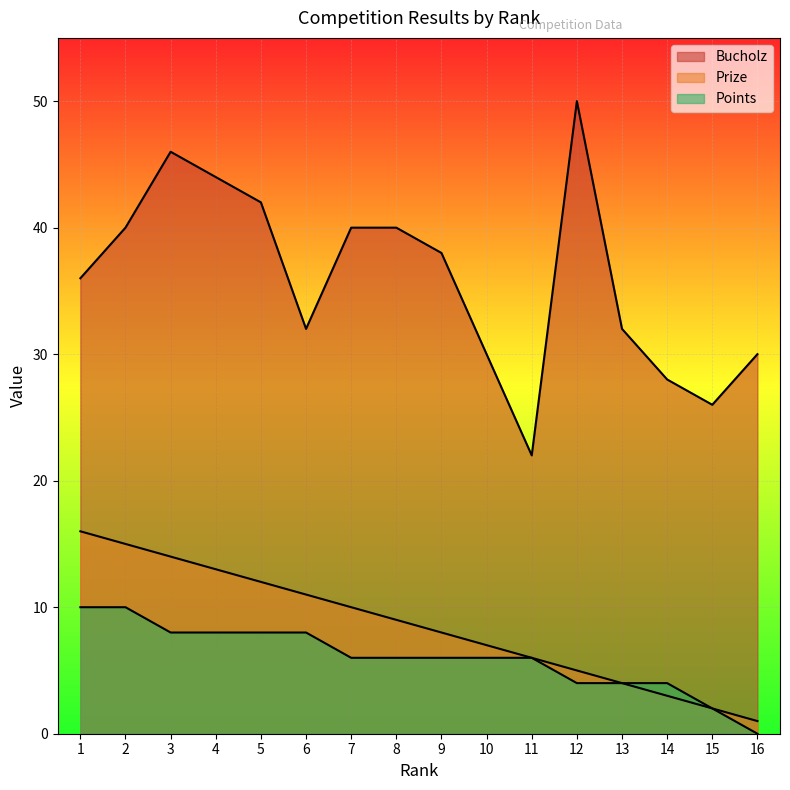

How many data points in Bucholz are above 38?

7